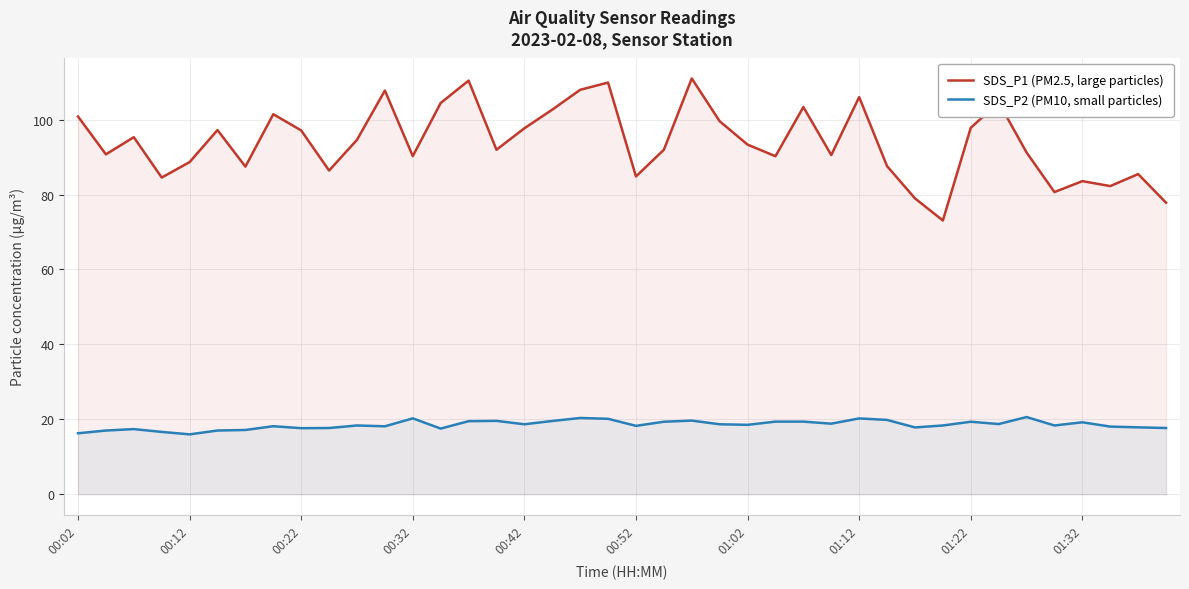

Which series has the widest spread of values?

SDS_P1 (PM2.5, large particles)